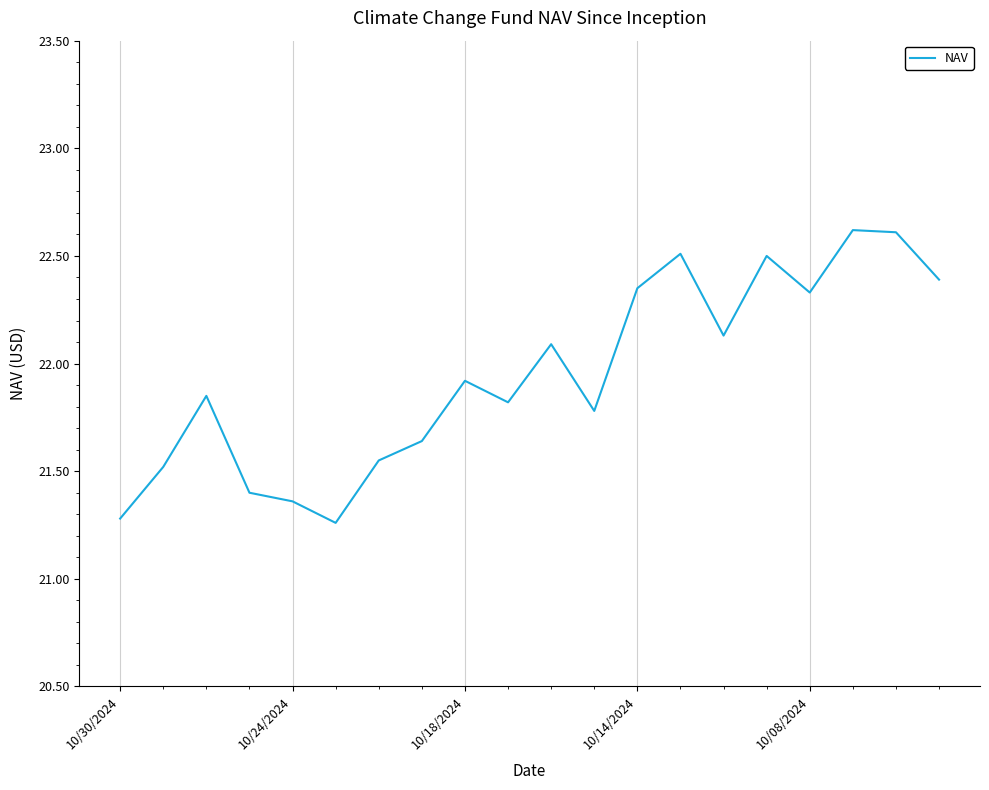

What is the greatest value displayed?

22.6